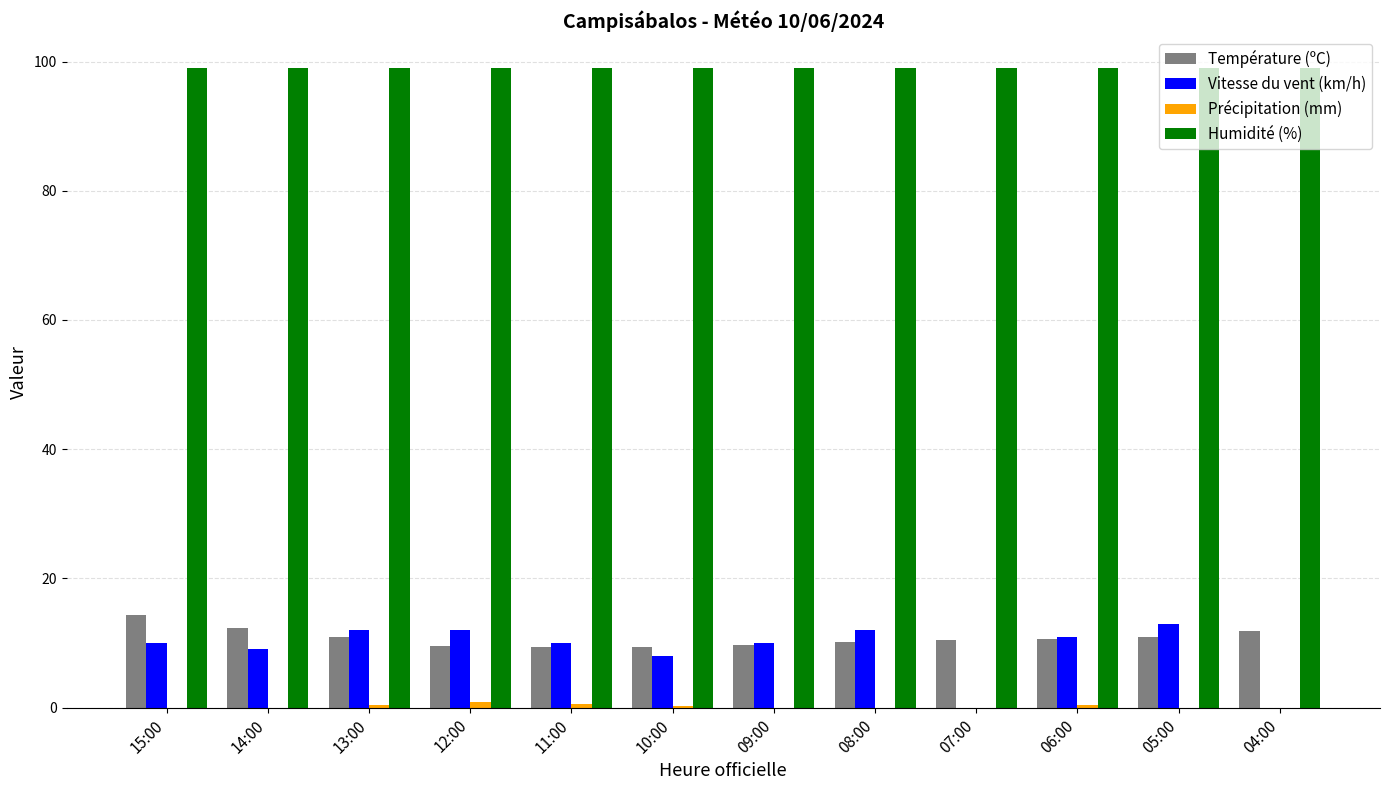

Which series changed the most between 12:00 and 07:00?

Vitesse du vent (km/h)